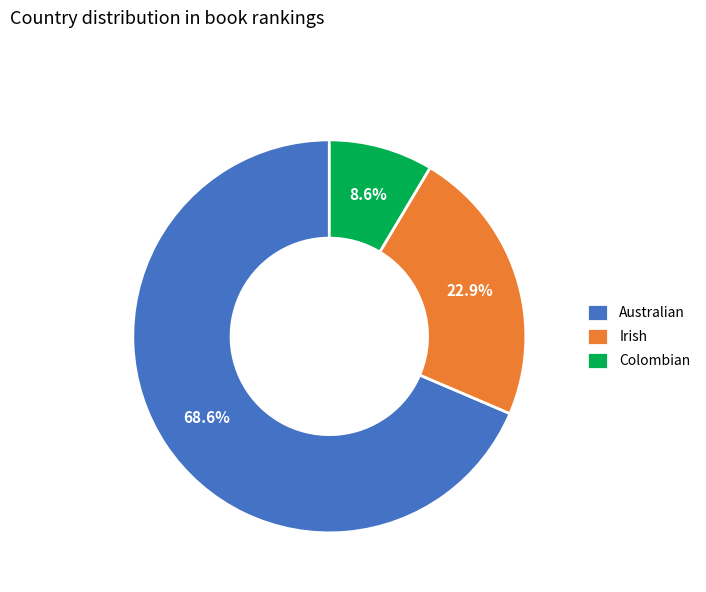

To the nearest percent, what is the average slice percentage?

33%